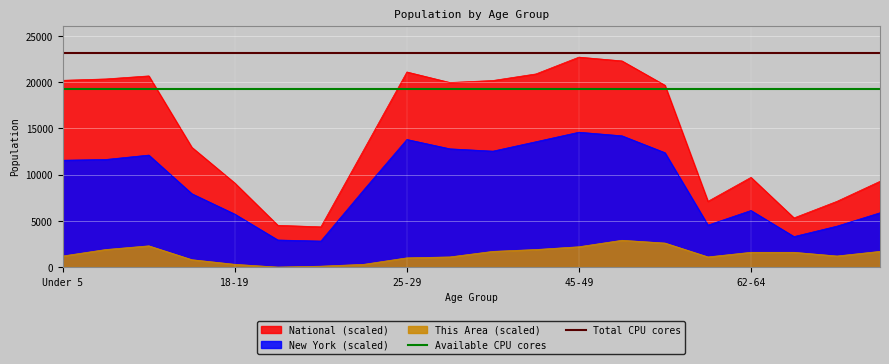

True or false: National (scaled) and New York (scaled) intersect in this chart.

False